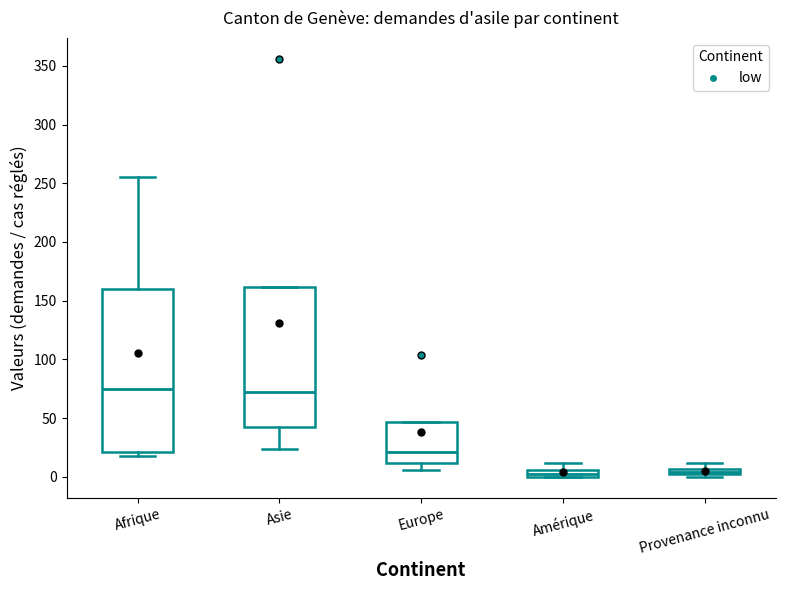

Where does the median line of the box for Europe sit on the y-axis? The values are not printed on the chart, so give them approximately, as read against the axis.

20